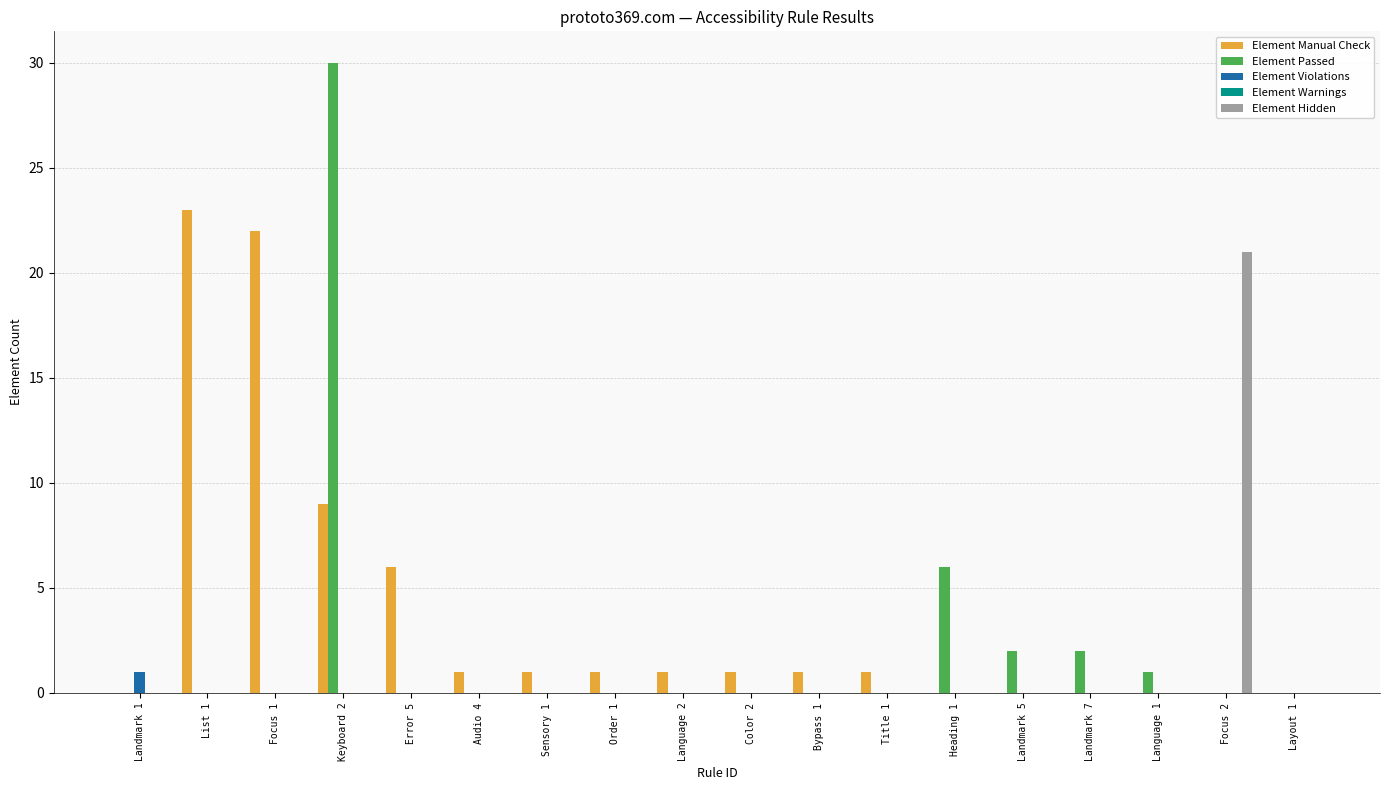

What is the total value across all series at Landmark 5?

2